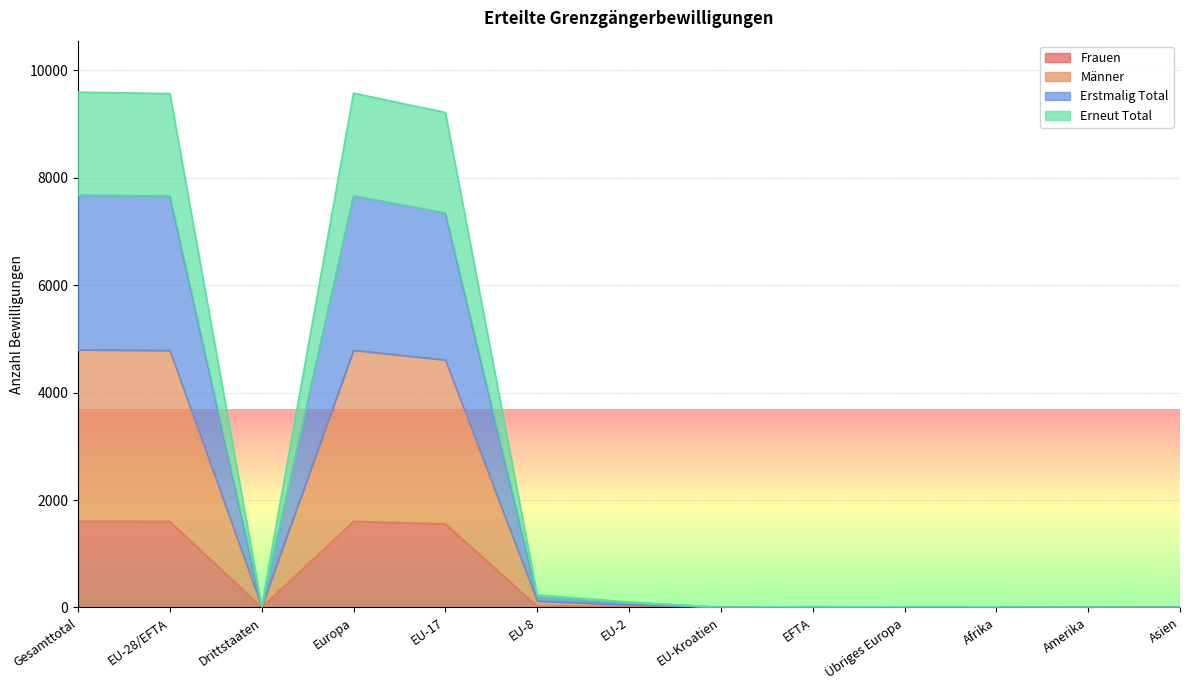

The Männer series shows 19 at Drittstaaten. True or false?

True